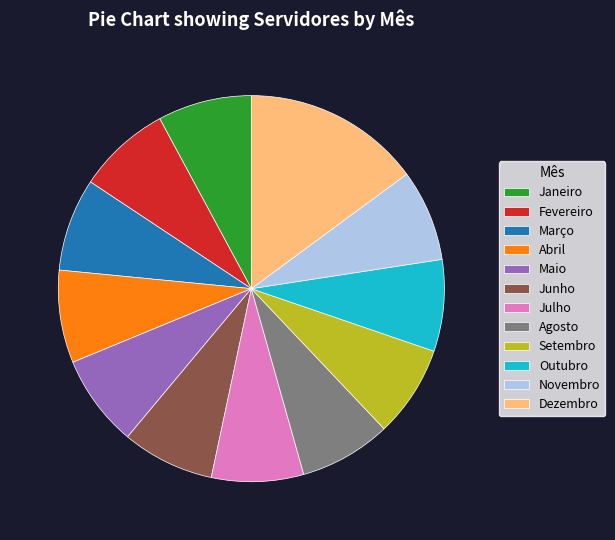

Approximately how many times larger is the value at Outubro compared to Novembro?

1.0